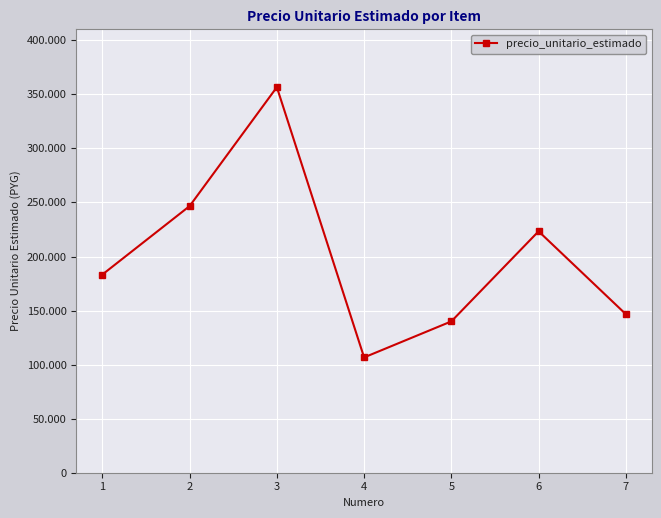

Which category has the highest value across all series?

3